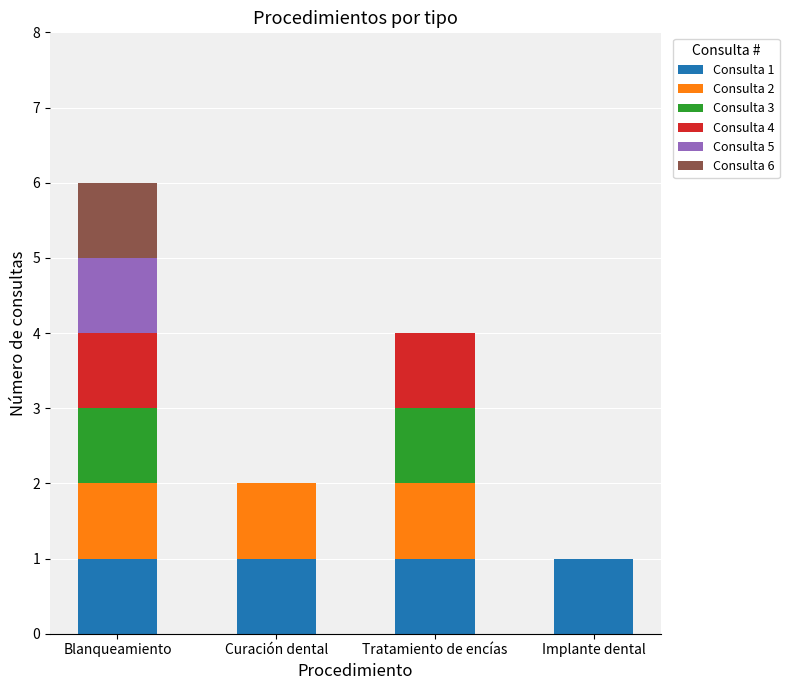

Is it true that Consulta 1 equals 1 at Implante dental?

True